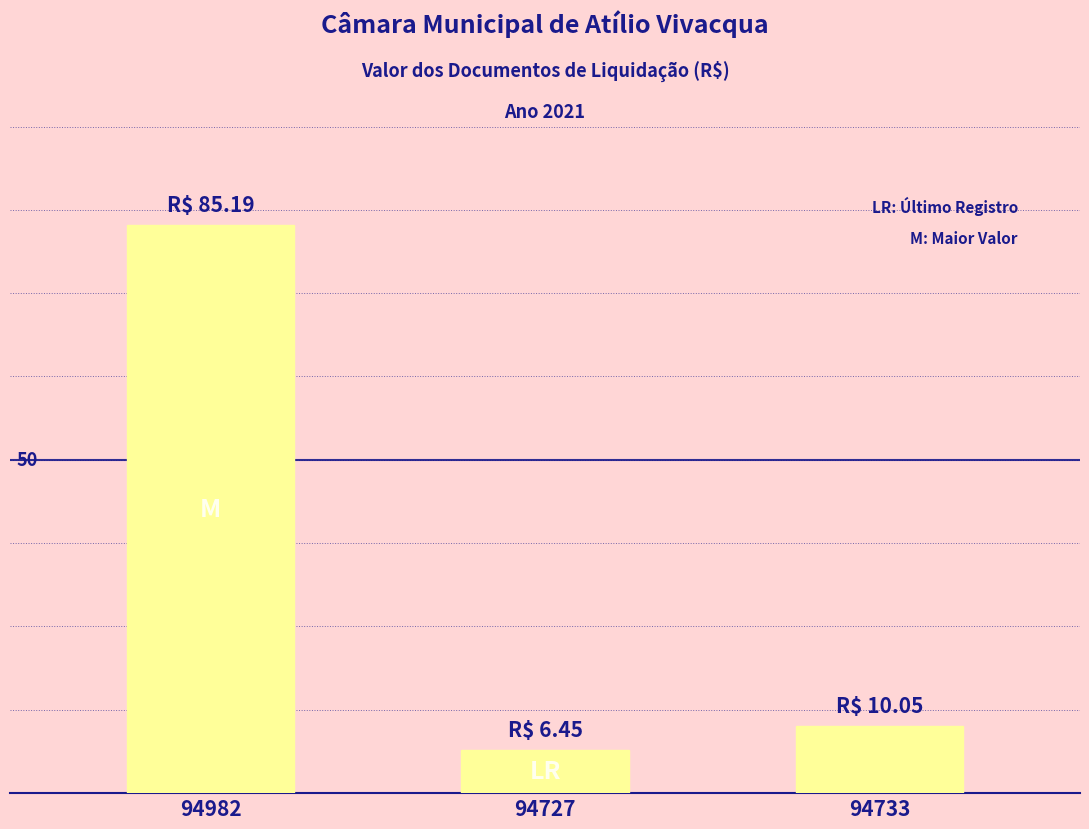

Are the bars horizontal?

No